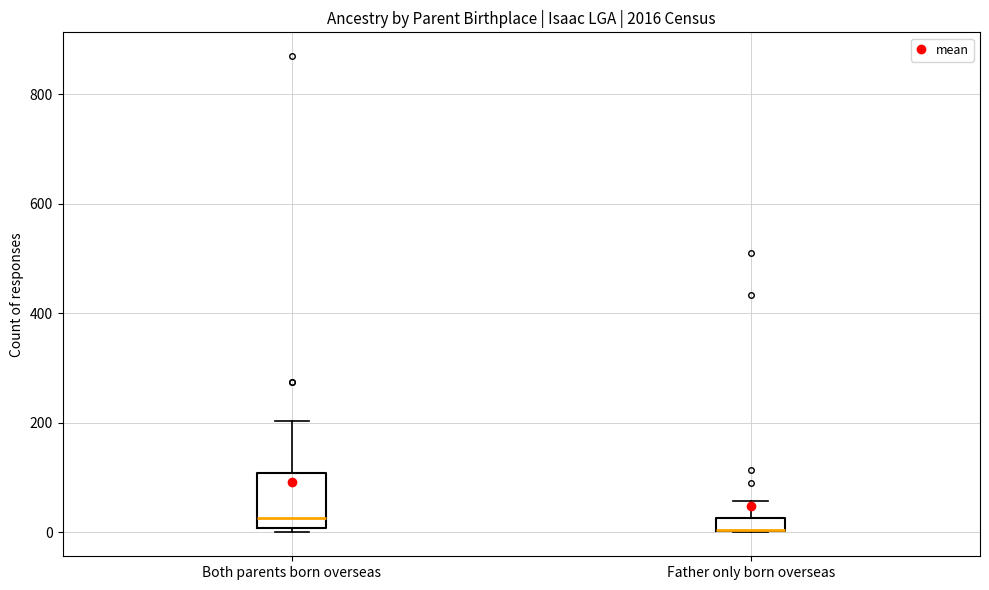

Where does the upper whisker of the box for Father only born overseas end on the y-axis? The values are not printed on the chart, so give them approximately, as read against the axis.

60